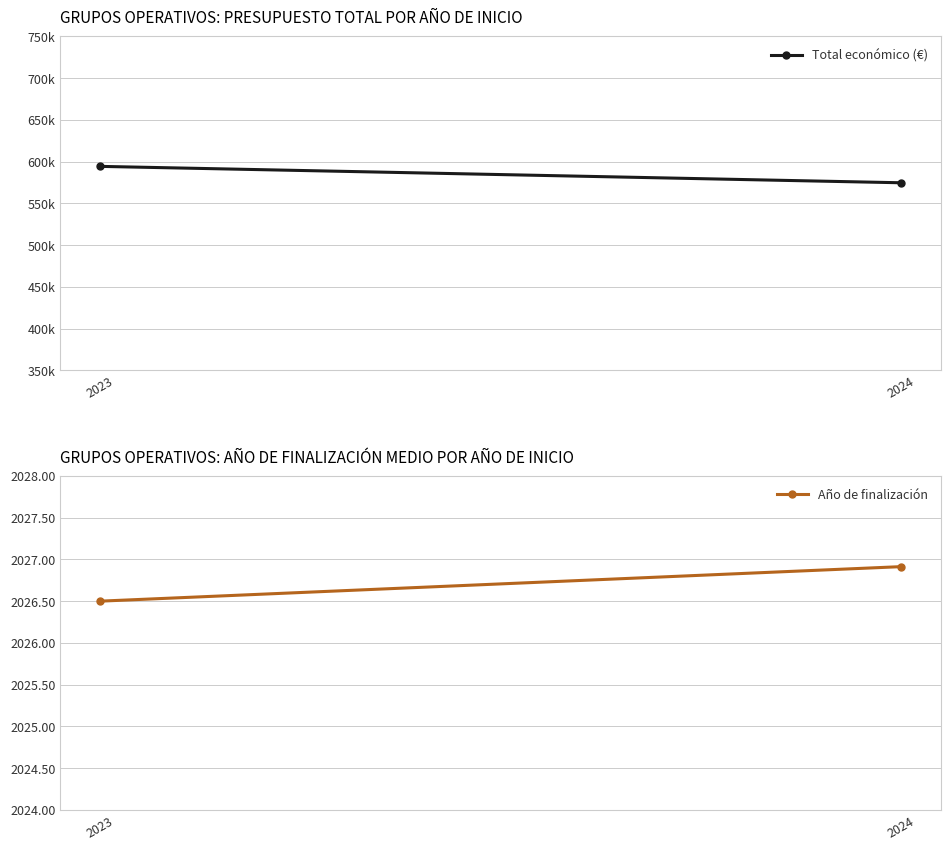

How many data points in Total económico (€) are above 594246?

1